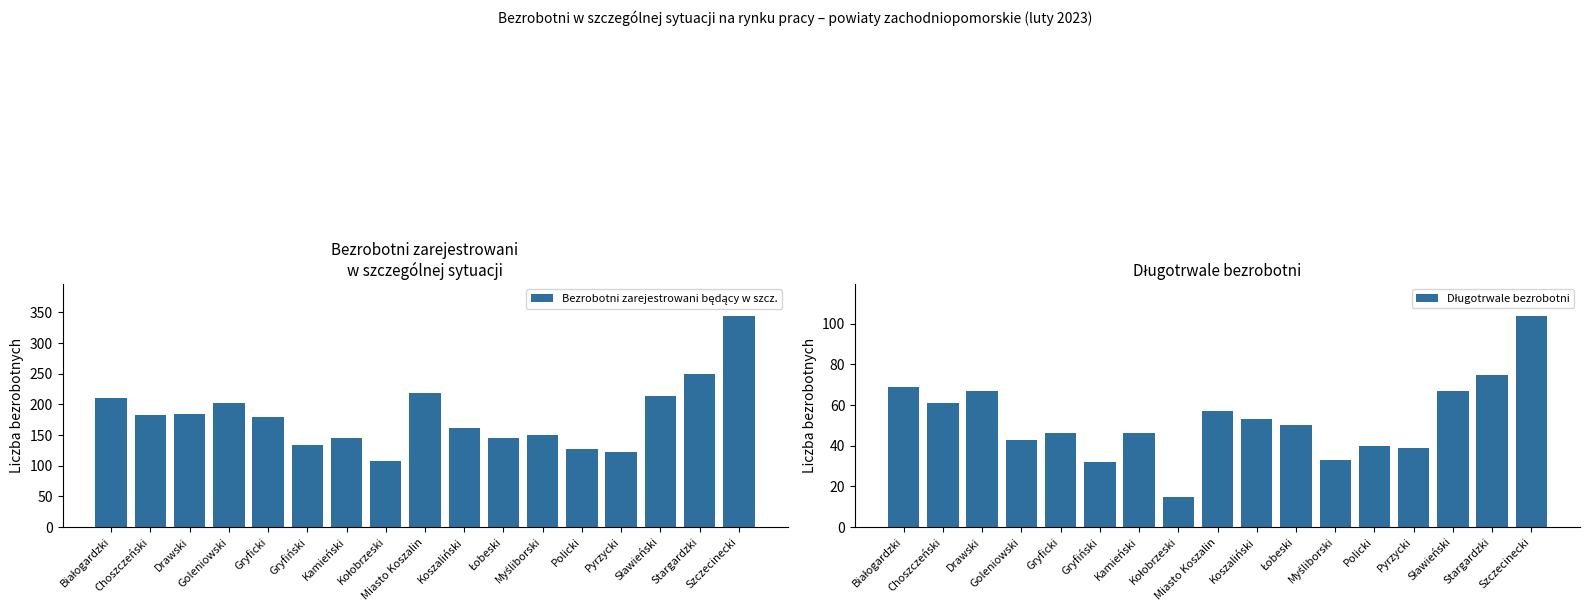

What is the label of the 16th bar from the right?

Choszczeński